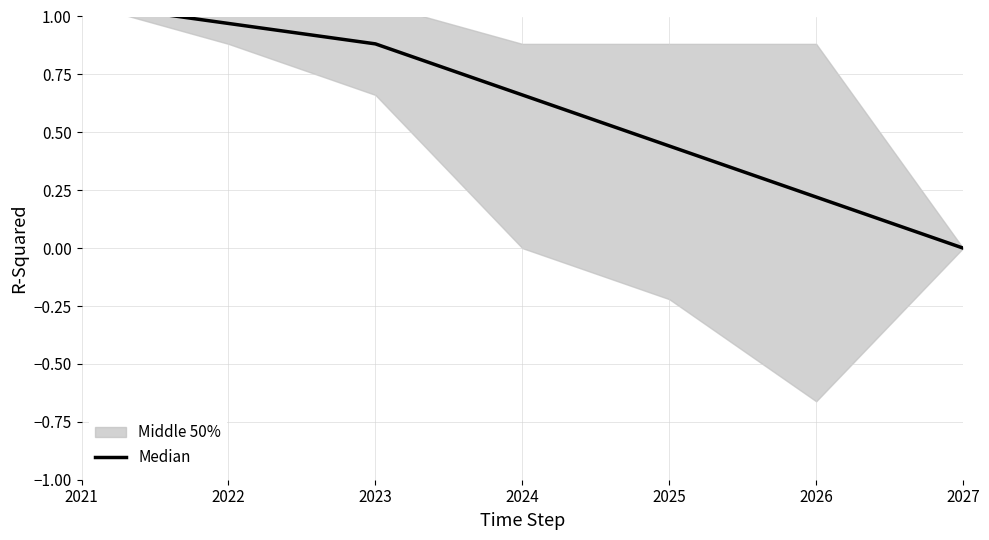

Which category has the lowest value across all series?

2027